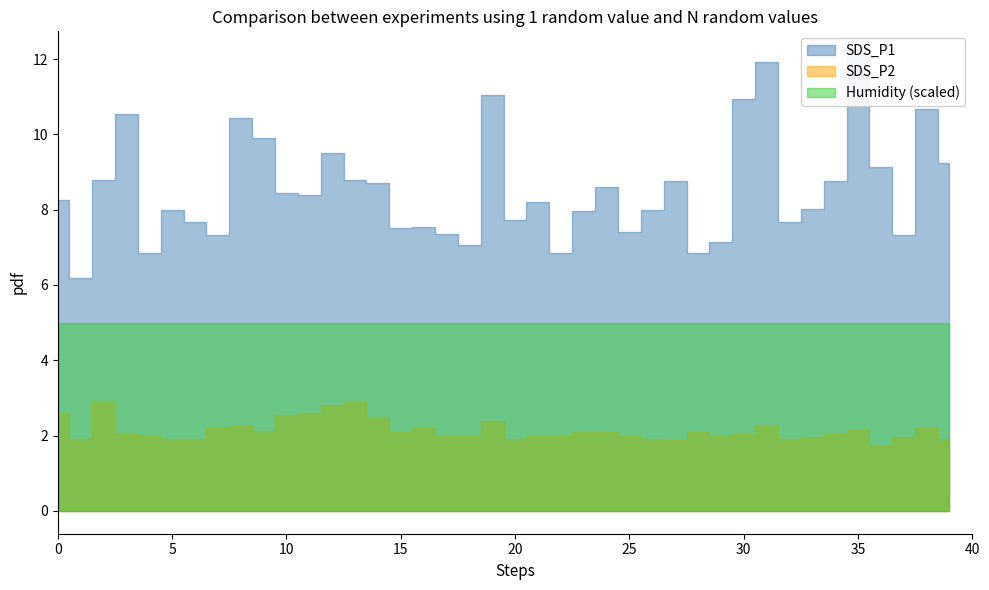

The value of SDS_P1 at 02:50 is 2.9. True or false?

False